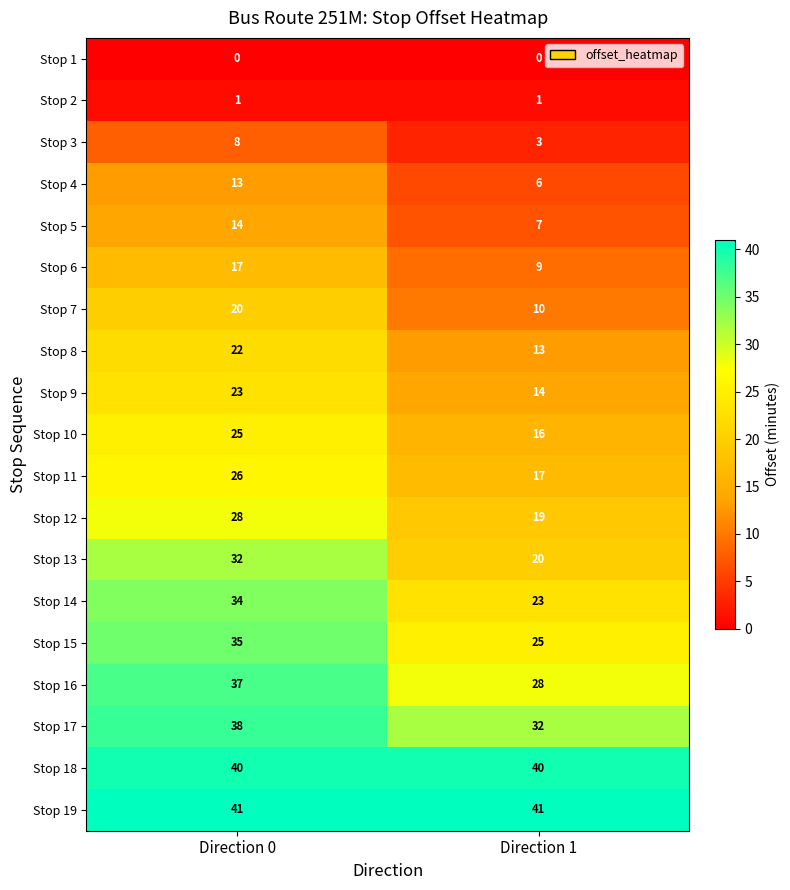

What is the minimum value for Stop 12?

19